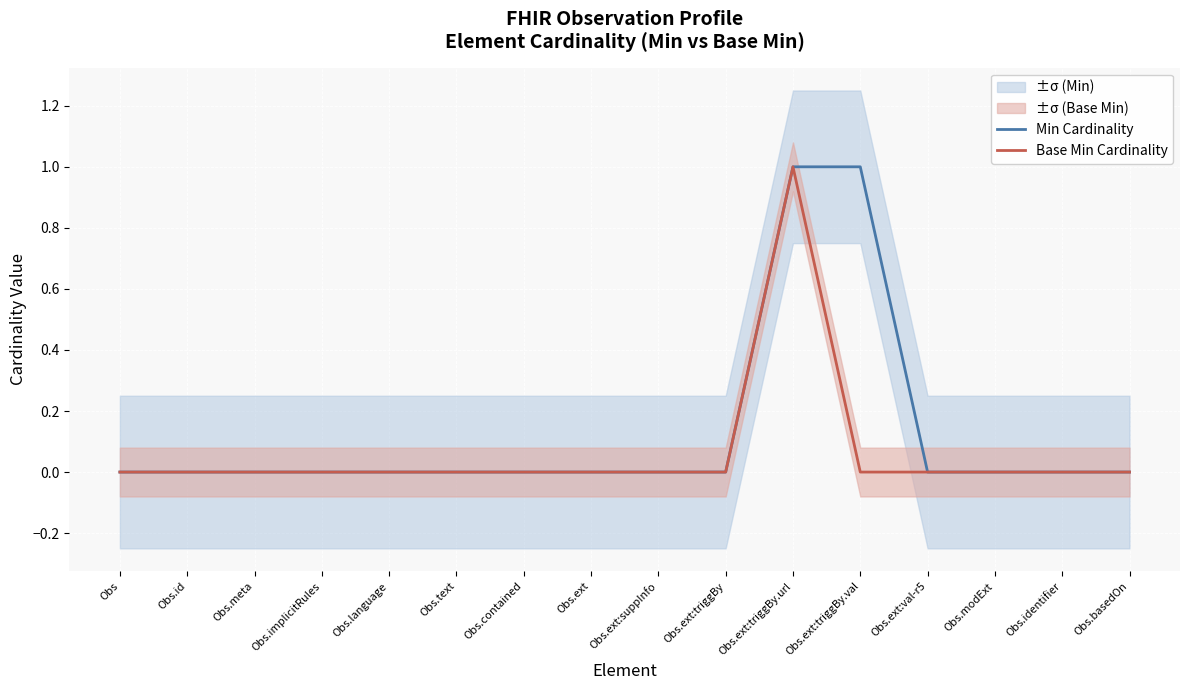

Reading left to right, list all the values displayed in this chart.

Min Cardinality: Obs=0	Obs.id=0	Obs.meta=0	Obs.implicitRules=0	Obs.language=0	Obs.text=0	Obs.contained=0	Obs.ext=0	Obs.ext:suppInfo=0	Obs.ext:triggBy=0	Obs.ext:triggBy.url=1	Obs.ext:triggBy.val=1	Obs.ext:val-r5=0	Obs.modExt=0	Obs.identifier=0	Obs.basedOn=0
Base Min Cardinality: Obs=0	Obs.id=0	Obs.meta=0	Obs.implicitRules=0	Obs.language=0	Obs.text=0	Obs.contained=0	Obs.ext=0	Obs.ext:suppInfo=0	Obs.ext:triggBy=0	Obs.ext:triggBy.url=1	Obs.ext:triggBy.val=0	Obs.ext:val-r5=0	Obs.modExt=0	Obs.identifier=0	Obs.basedOn=0